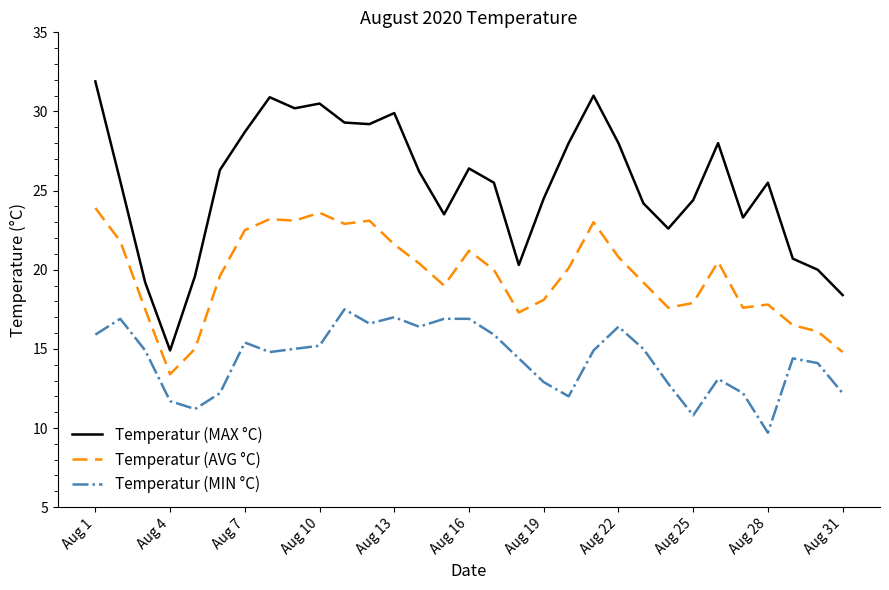

Does the chart have visible grid lines?

No